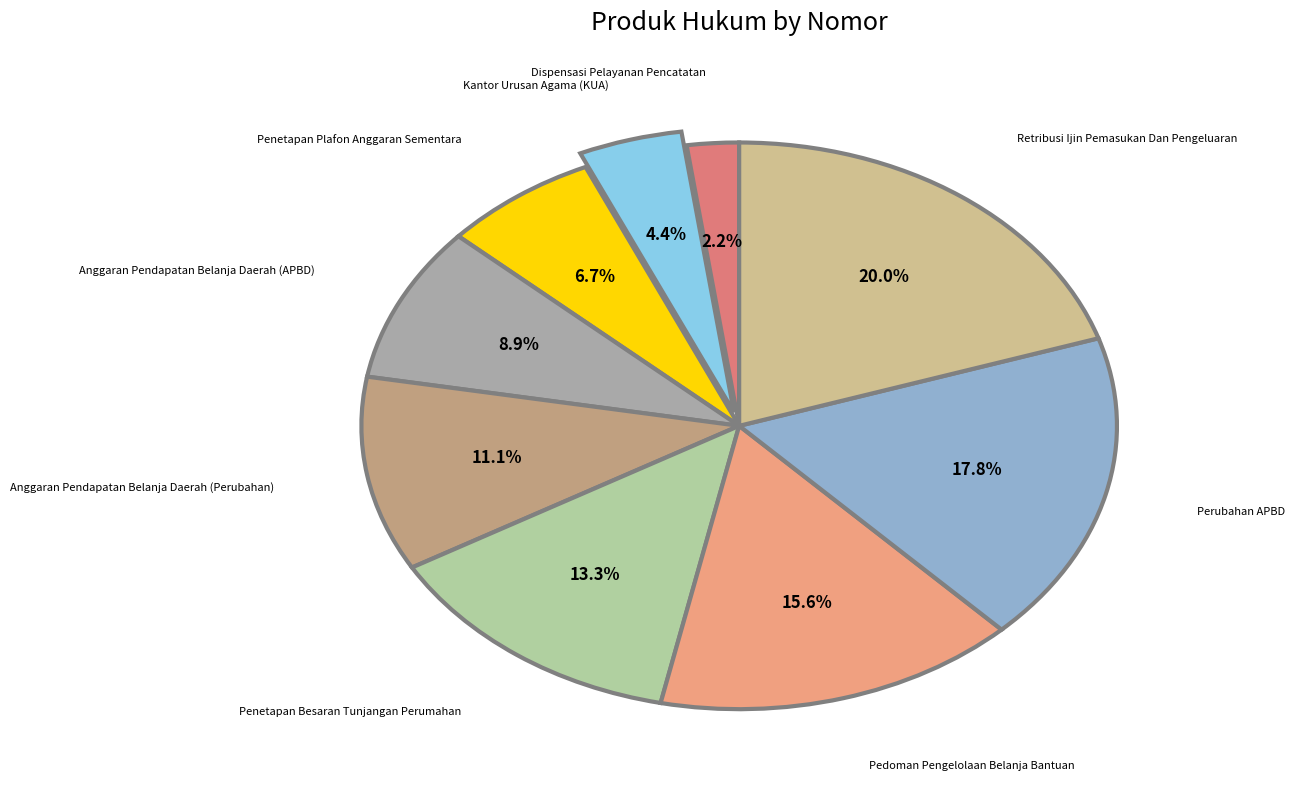

Count the number of slices in the pie.

9